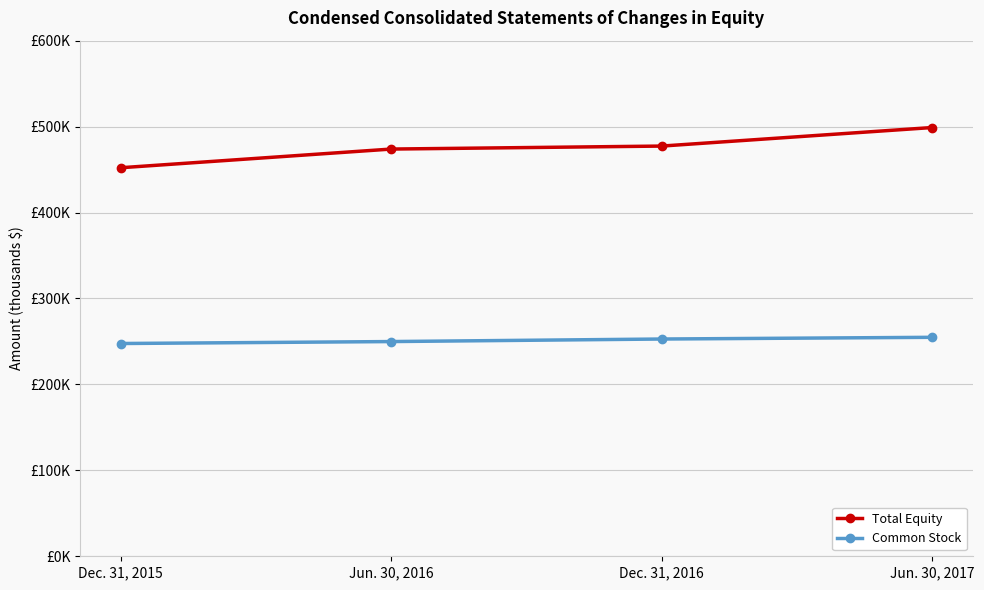

List the labels in order of Total Equity value, largest first.

Jun. 30, 2017, Dec. 31, 2016, Jun. 30, 2016, Dec. 31, 2015